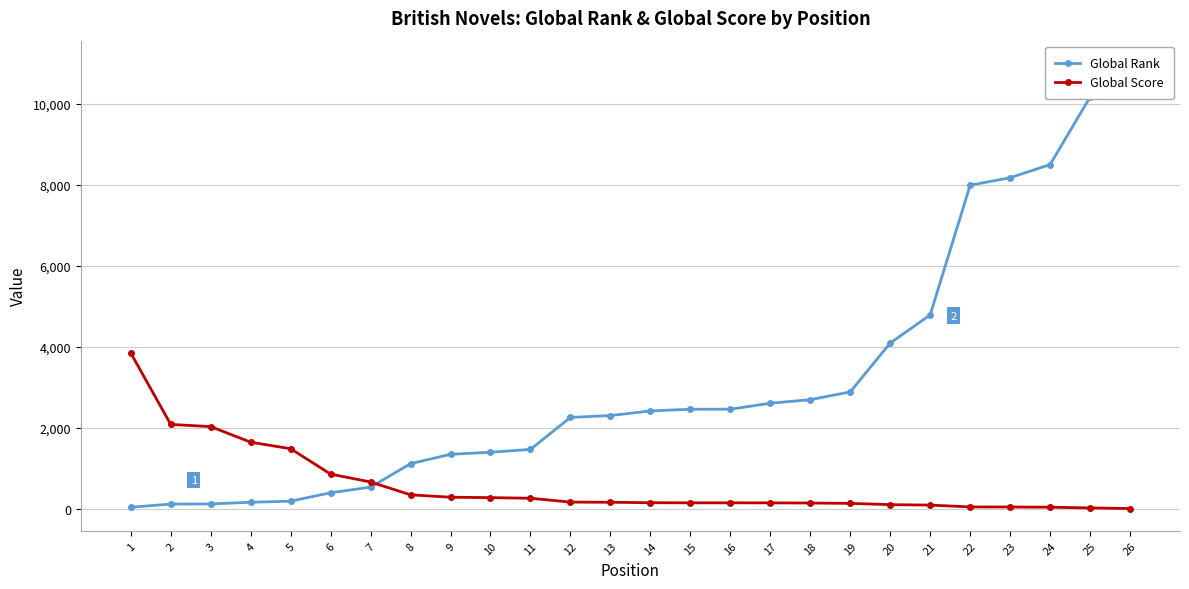

At which category is the sum across all series the highest?

26